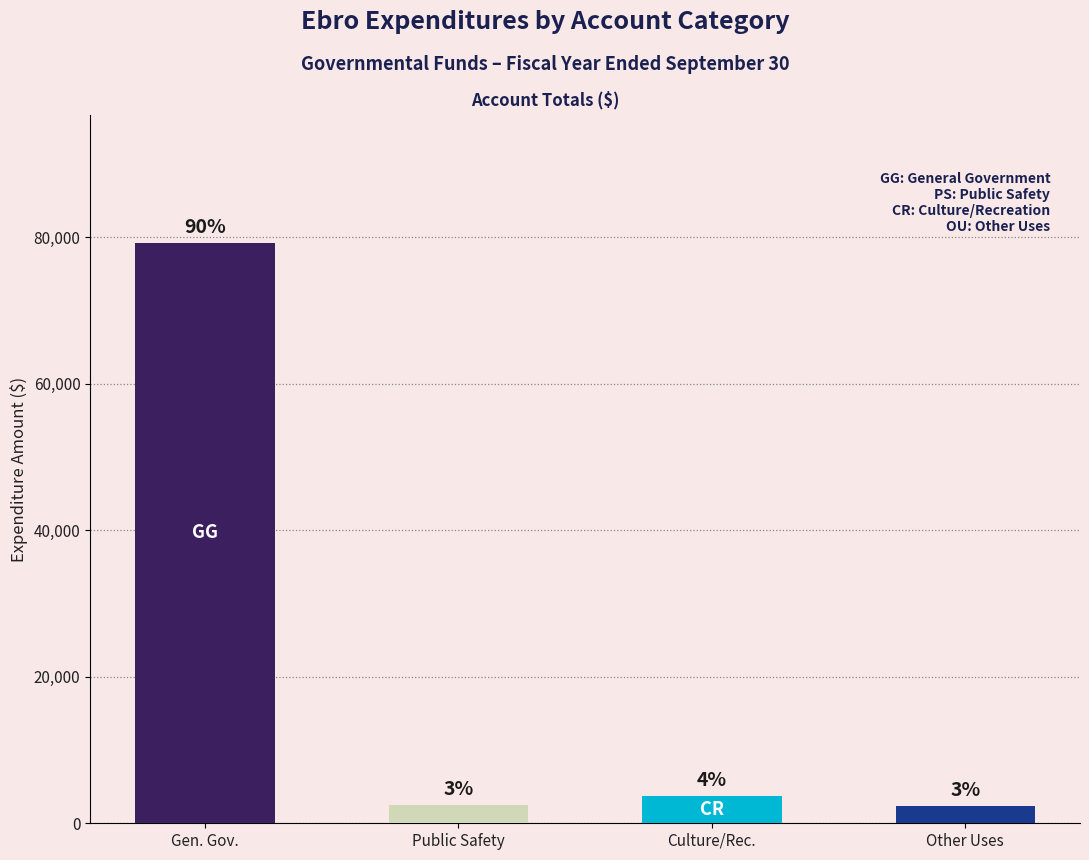

What is the sum of all values?

87788